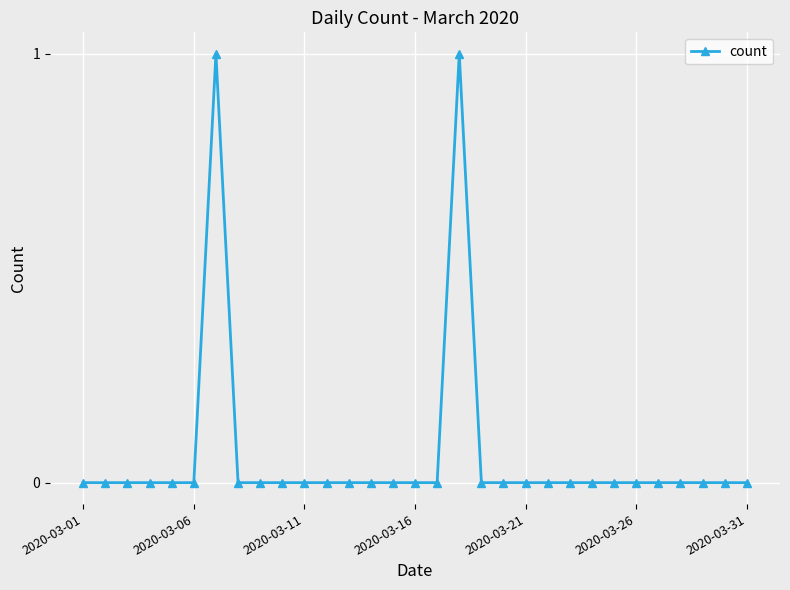

Is this an area chart (filled region under the line)?

No